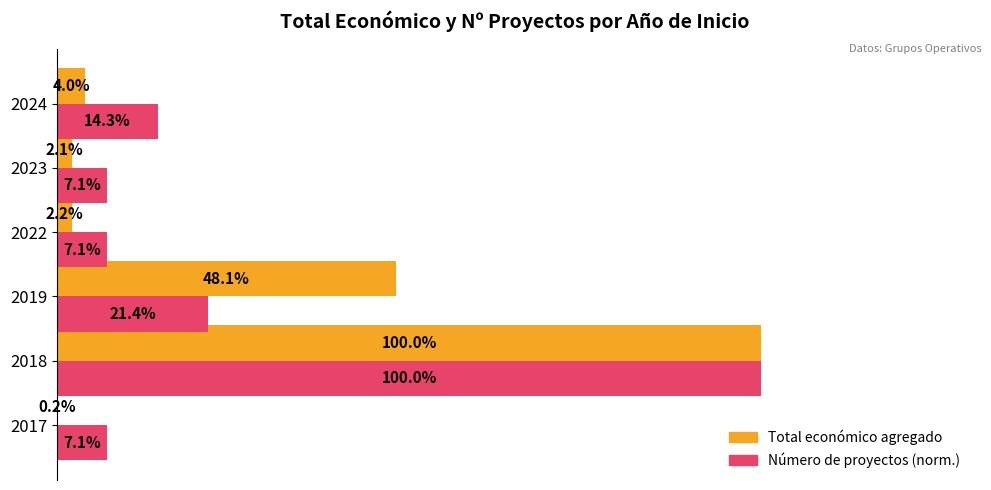

Which series has the largest total across all categories?

Número de proyectos (norm.)